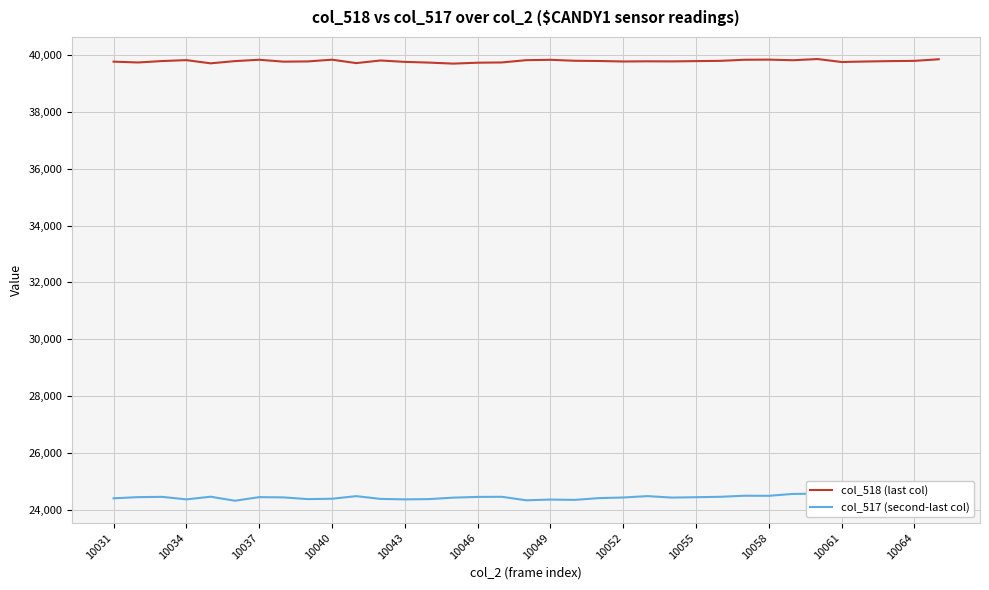

What are all the series names shown in the legend?

col_518 (last col), col_517 (second-last col)